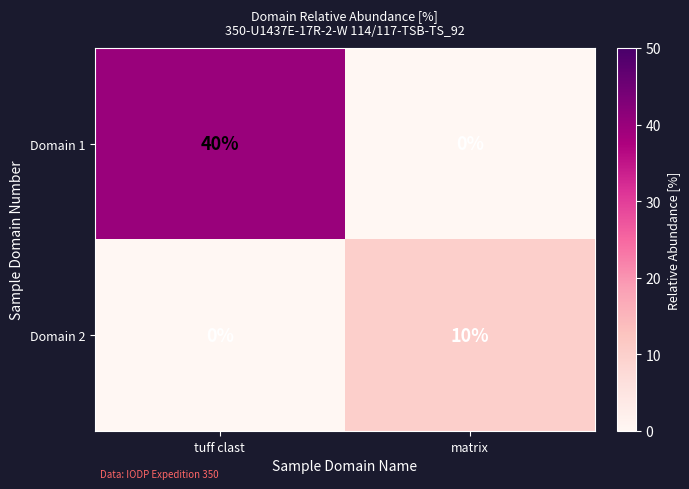

Where is Domain 2 nearest to the value 5?

tuff clast